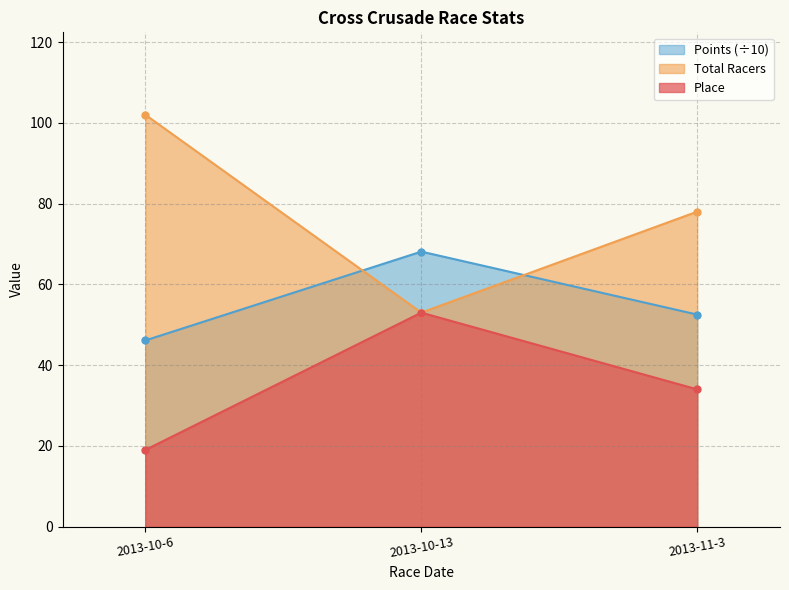

Reading right to left, transcribe all the data shown in this chart.

Place: 2013-11-3=34.0	2013-10-13=53.0	2013-10-6=19.0
Total Racers: 2013-11-3=78.0	2013-10-13=53.0	2013-10-6=102.0
Points: 2013-11-3=52.5	2013-10-13=68.1	2013-10-6=46.1